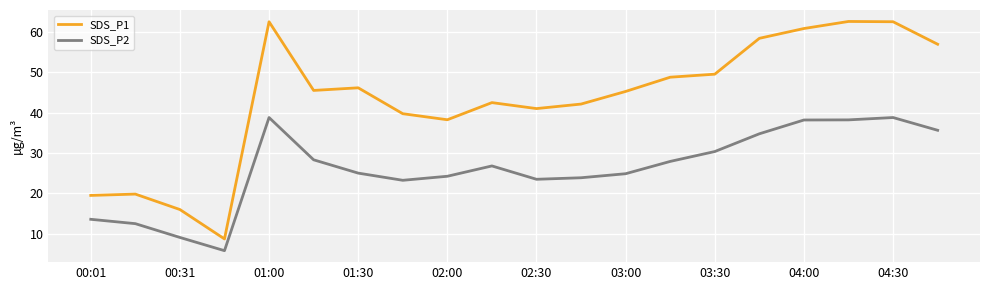

True or false: SDS_P1 and SDS_P2 cross at least once.

False